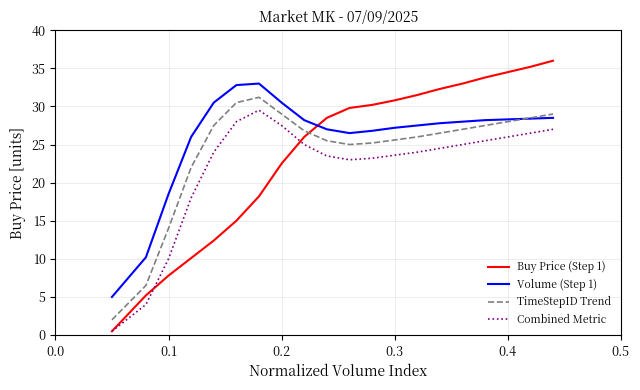

Which series has the largest total across all categories?

Volume (Step 1)